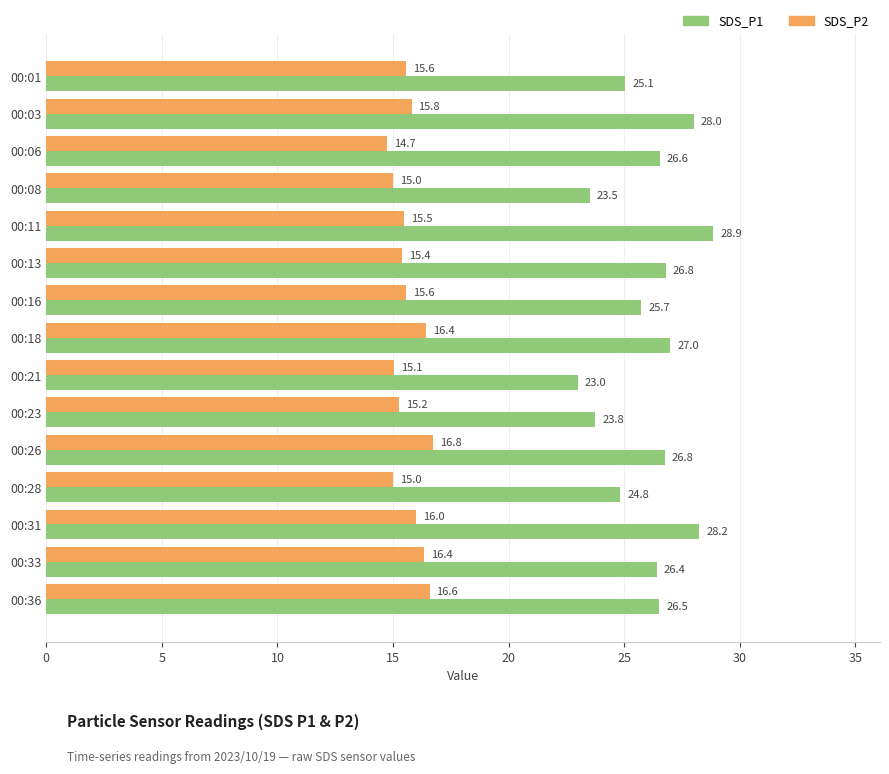

Is the value of SDS_P1 at 00:26 greater than the value of SDS_P2 at 00:06?

Yes